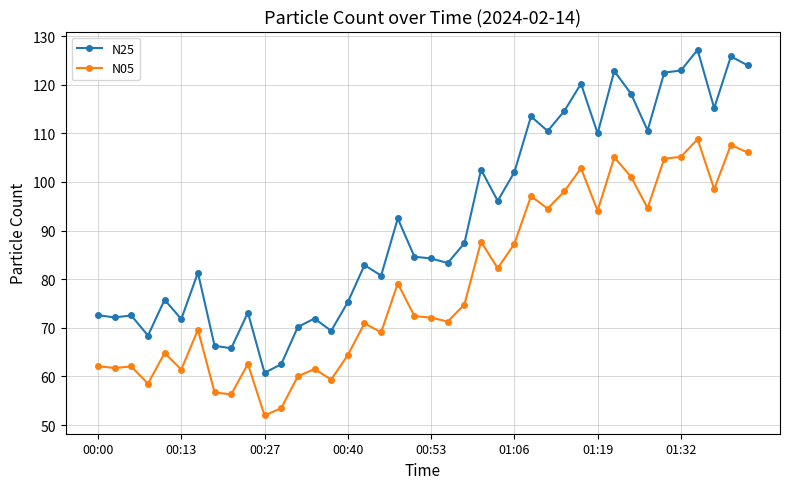

True or false: N05 has more than 0 interior local peaks.

True